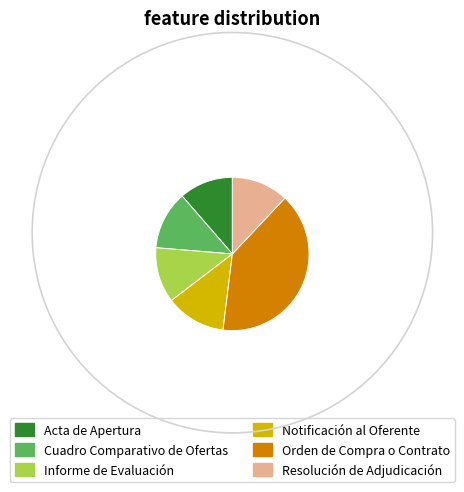

Which slice is the largest?

Orden de Compra o Contrato